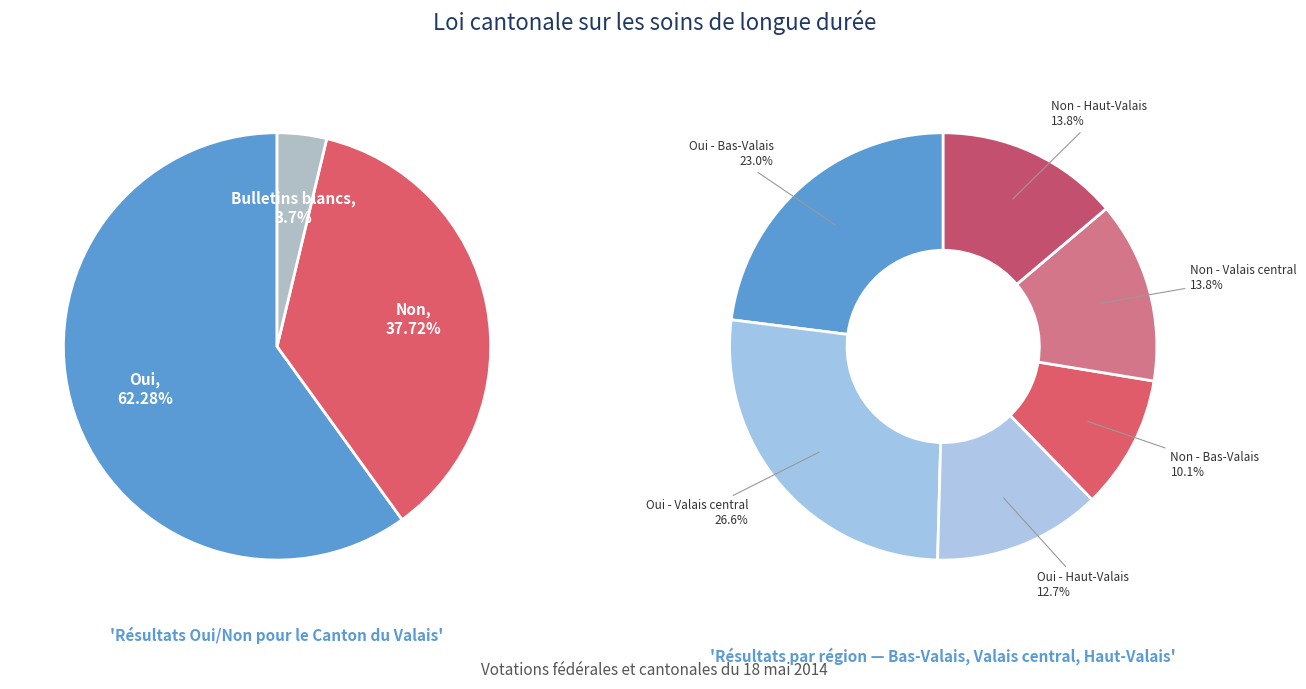

Does Haut-Valais represent more than half of the total?

No